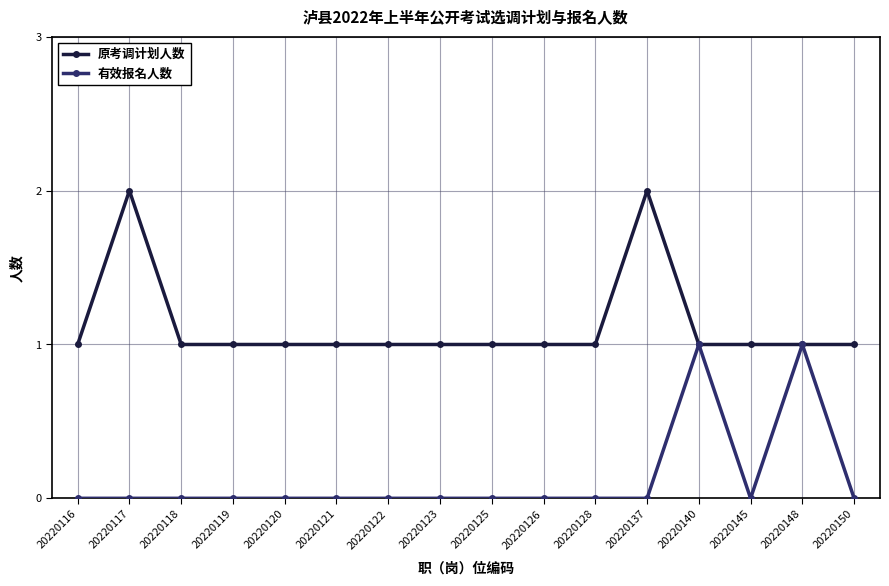

Is it true that 有效报名人数 equals 0 at 20220120?

True